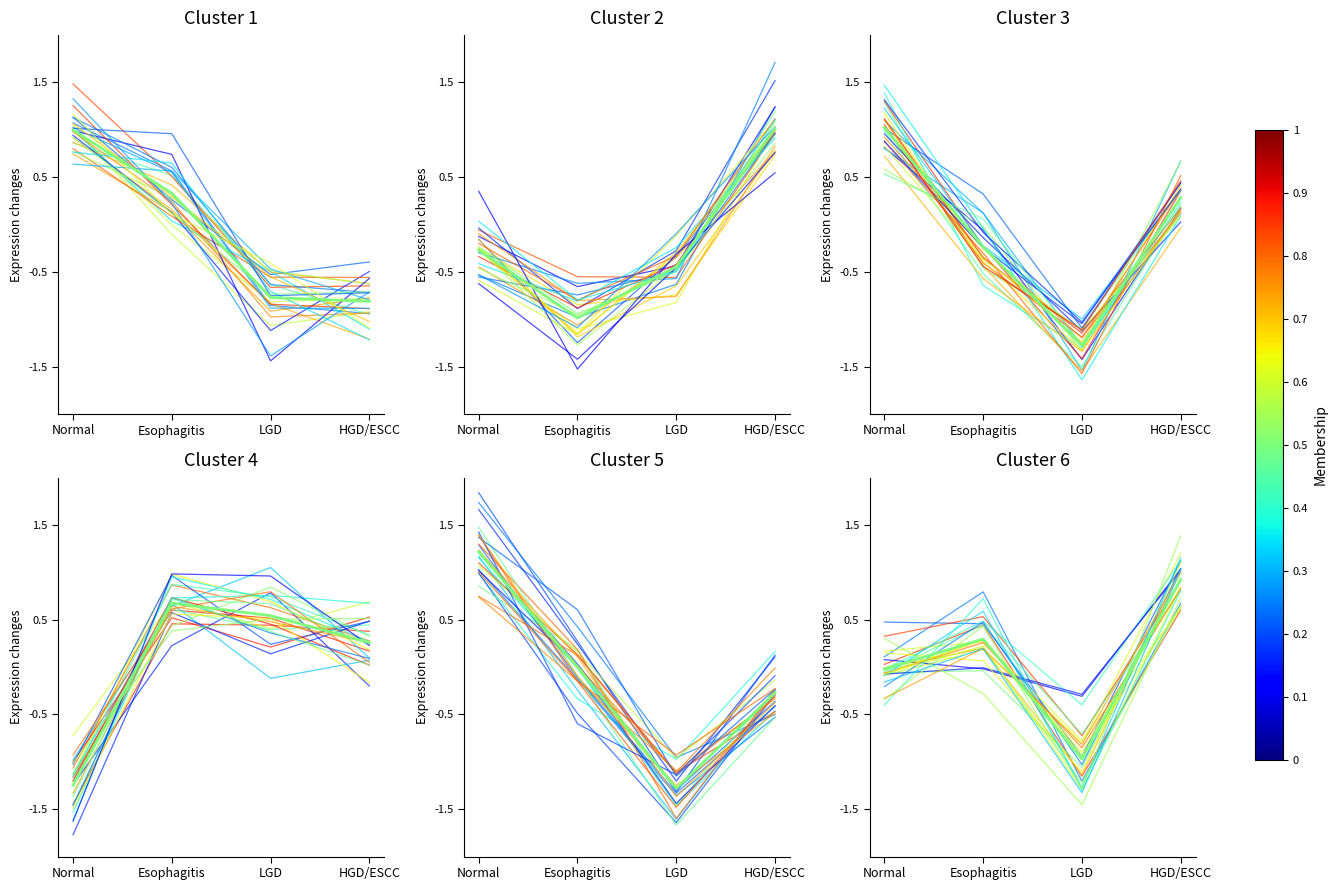

What is the sum of all values?

0.2